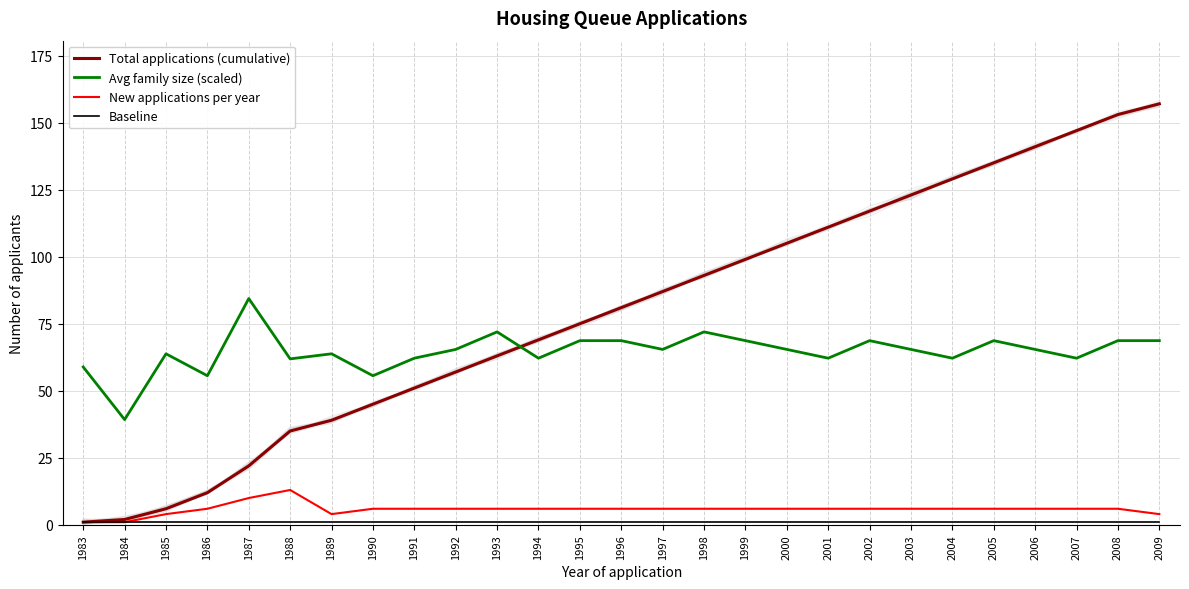

What is the value of the Baseline point at the 24th from the left?

1.0